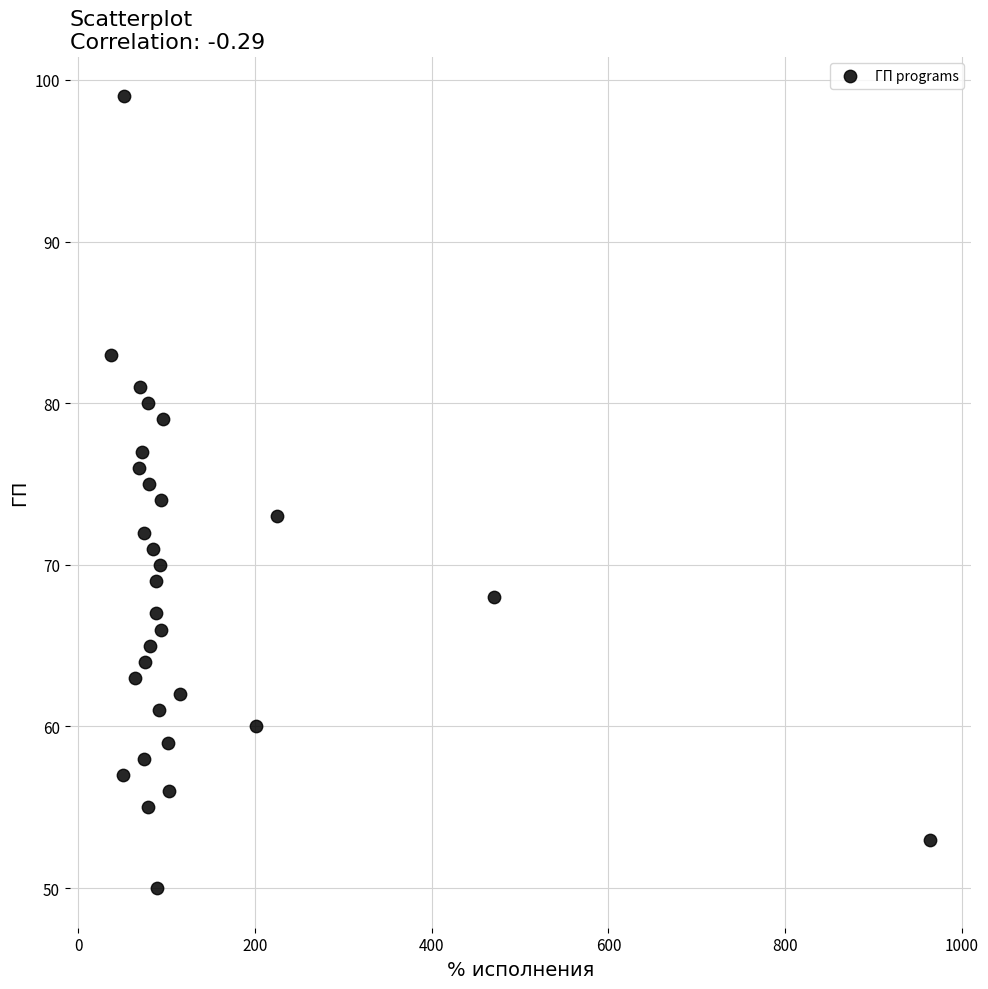

What is the range of Y values (max minus min)?

49